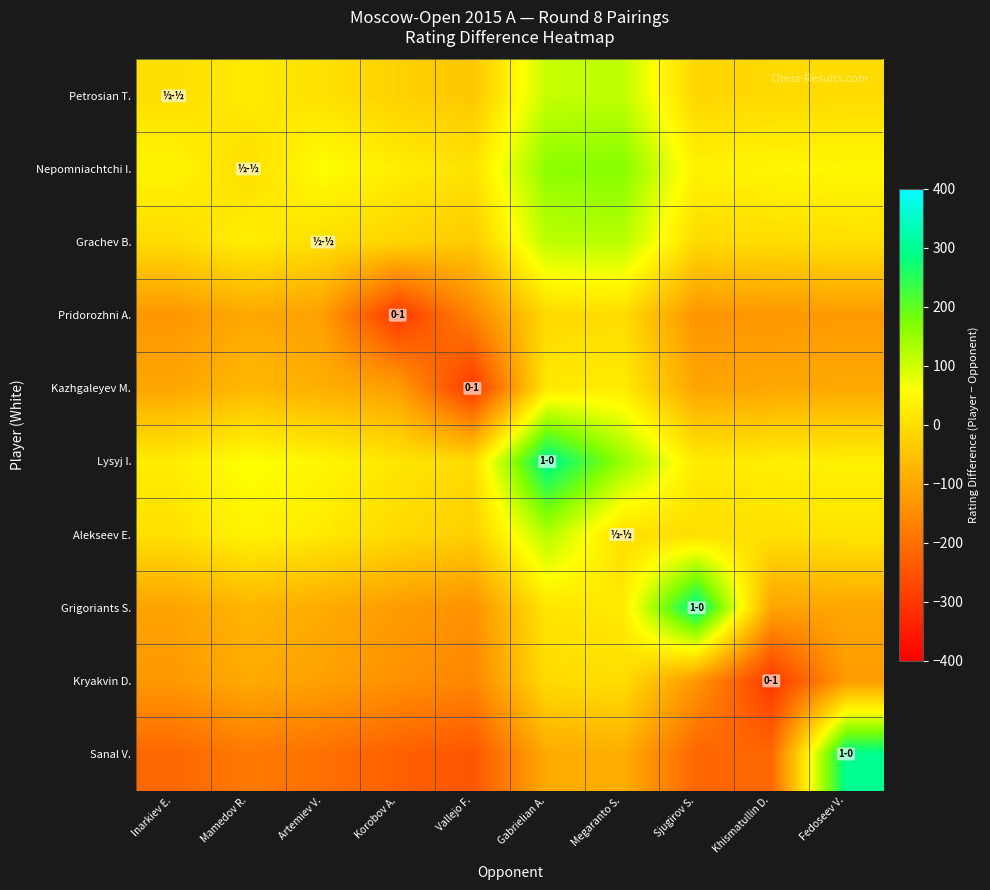

Which series has the largest total across all categories?

Lysyj I.